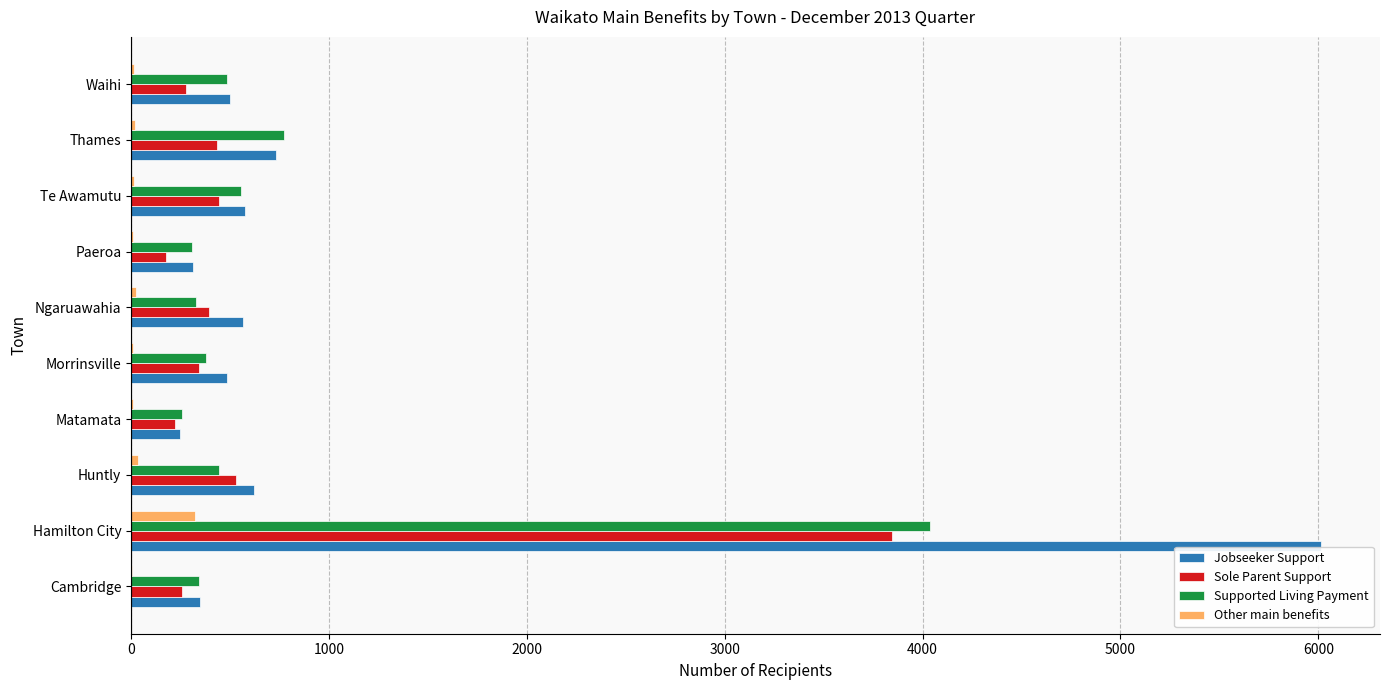

Is the value of Sole Parent Support at Paeroa greater than the value of Jobseeker Support at Cambridge?

No